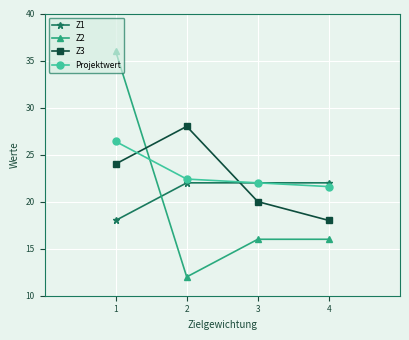

The Z3 series shows 33.0 at 1. True or false?

False